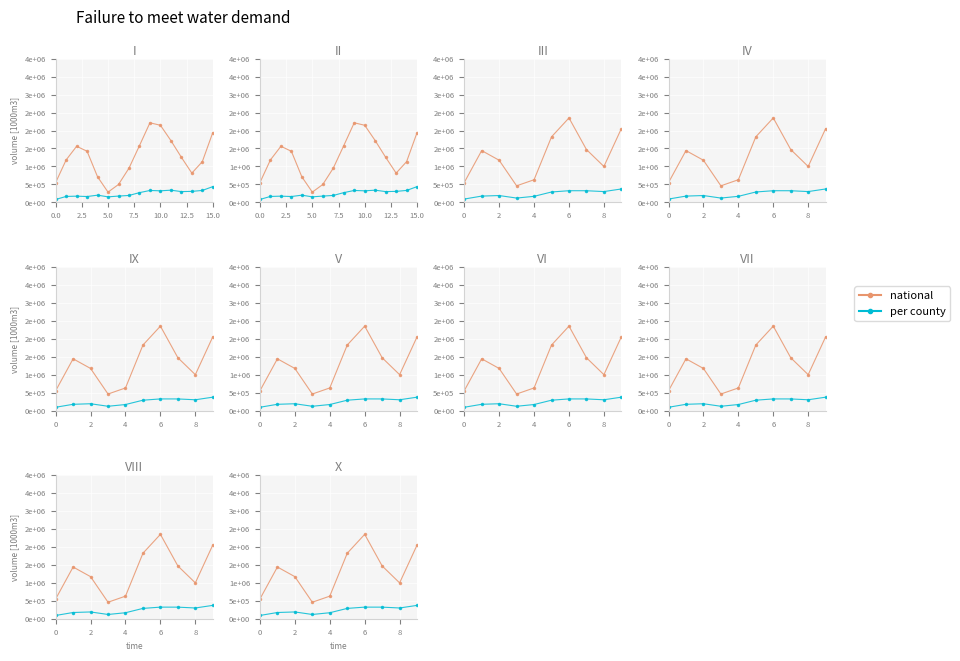

True or false: per county has more than 2 points higher than both neighbors.

True